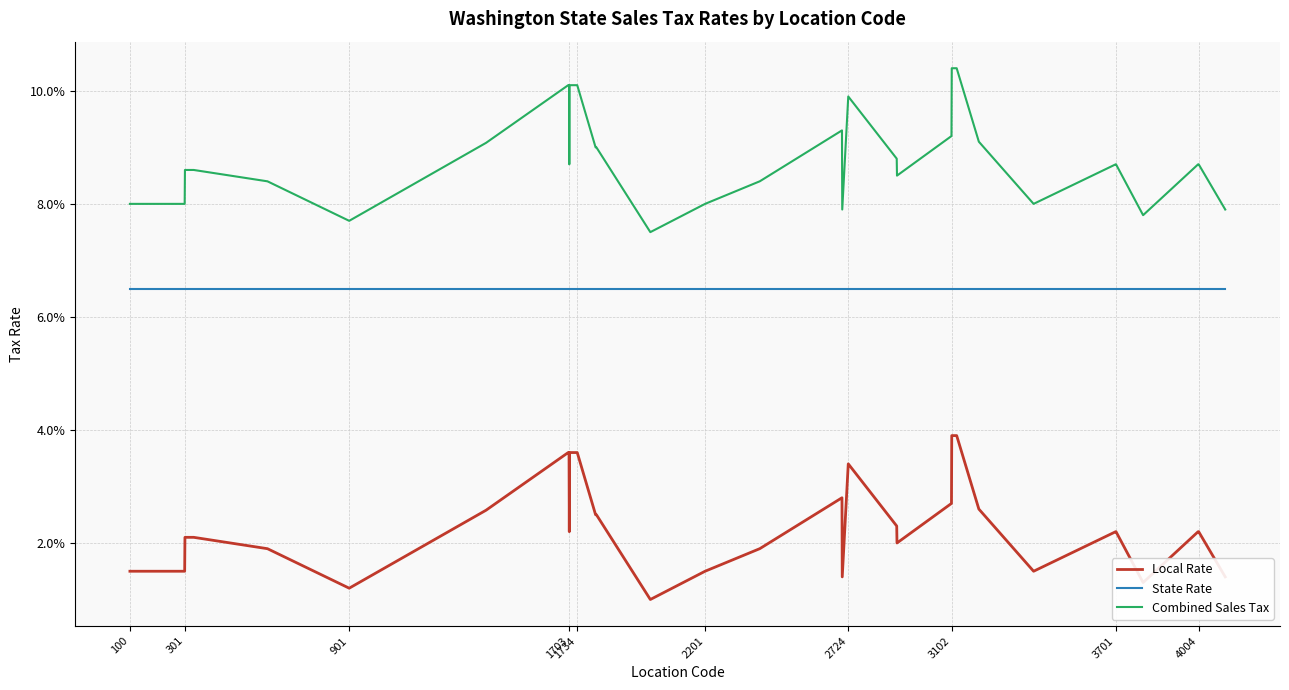

True or false: Combined Sales Tax and Local Rate cross at least once.

False